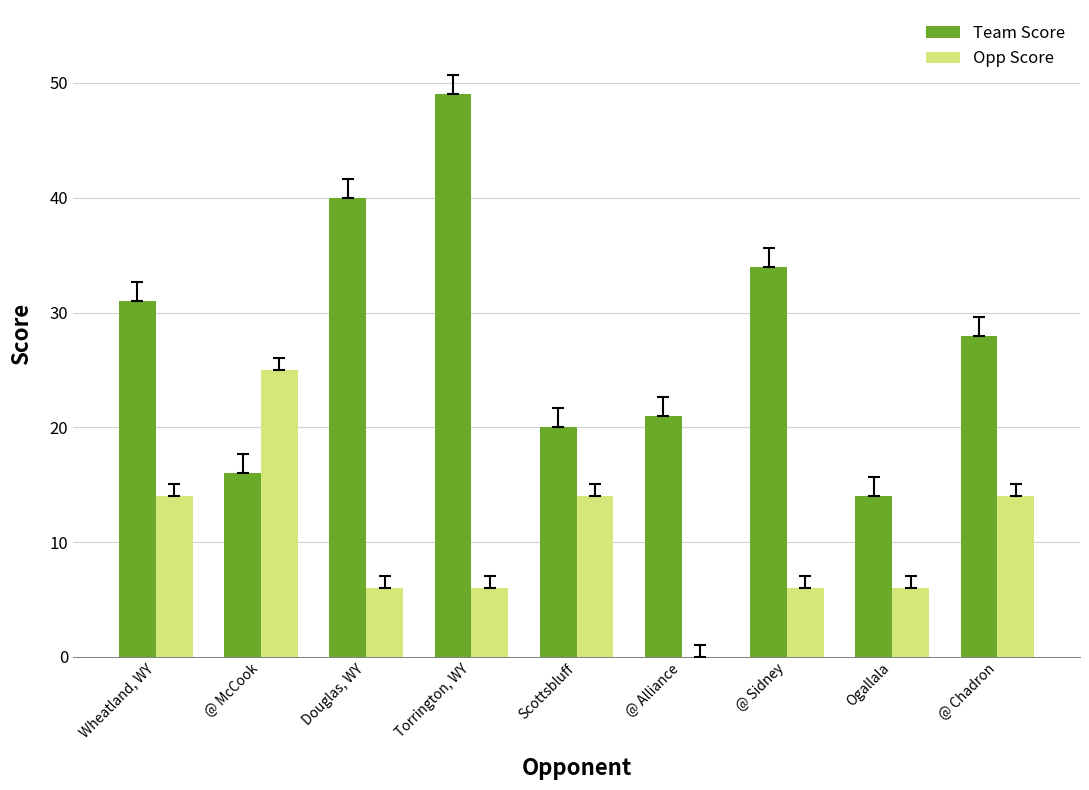

Which series has the widest spread of values?

Team Score